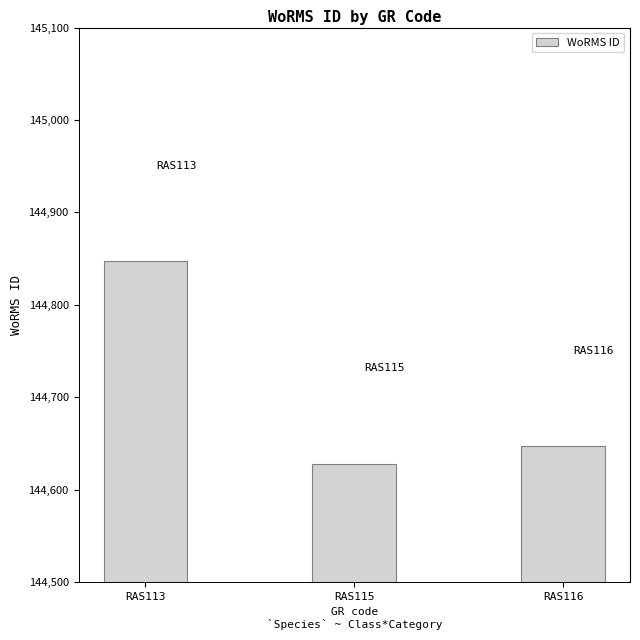

The value at RAS113 is 144847. True or false?

True